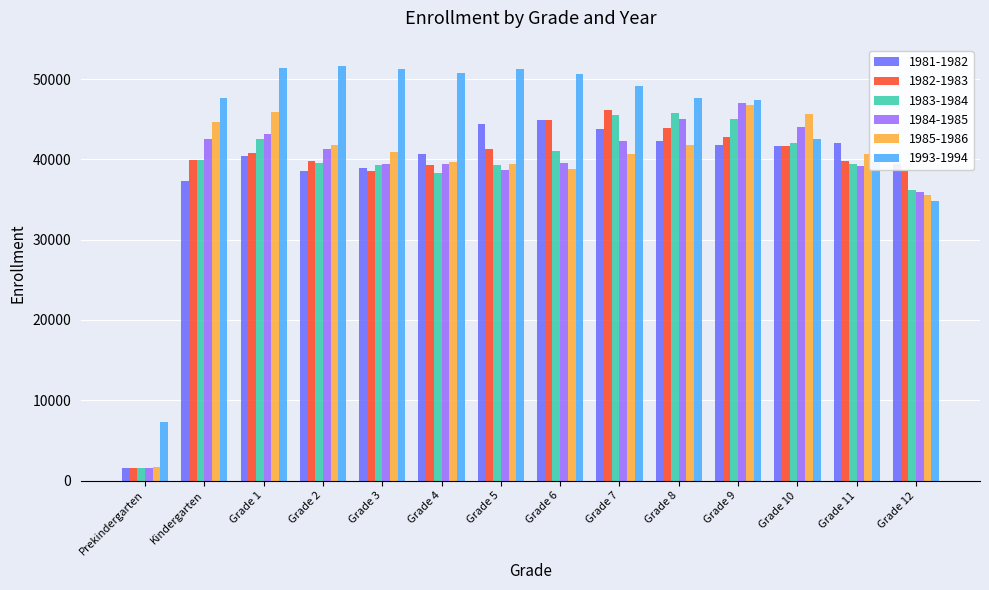

What is the label of the 7th bar from the left?

Grade 5